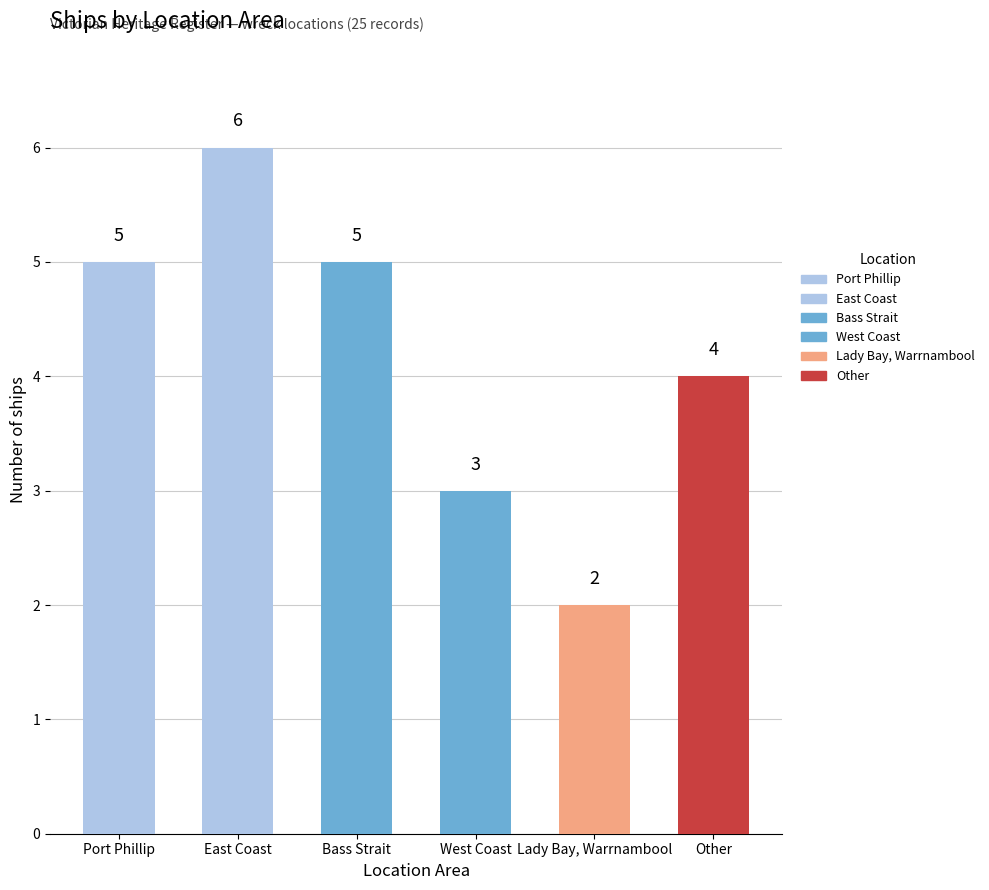

Approximately how many times larger is the value at West Coast compared to Lady Bay, Warrnambool?

1.5